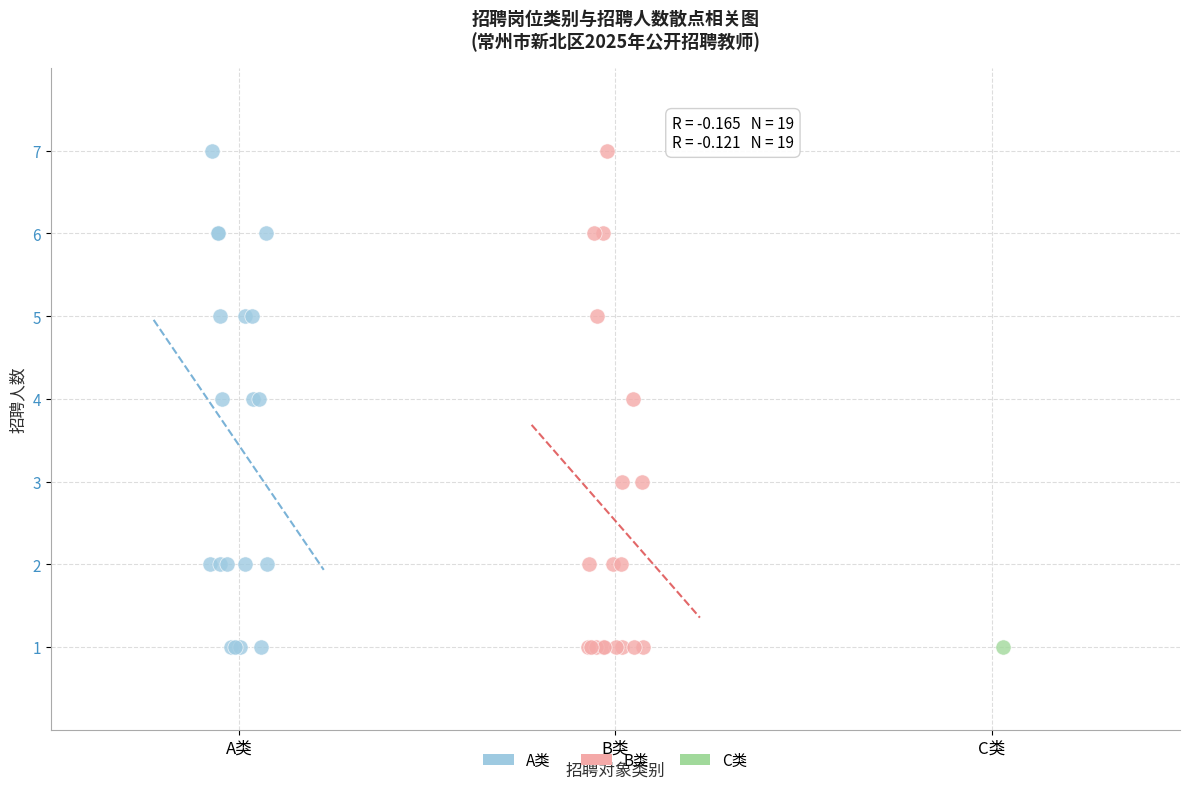

What are all the series names shown in the legend?

A类, B类, C类